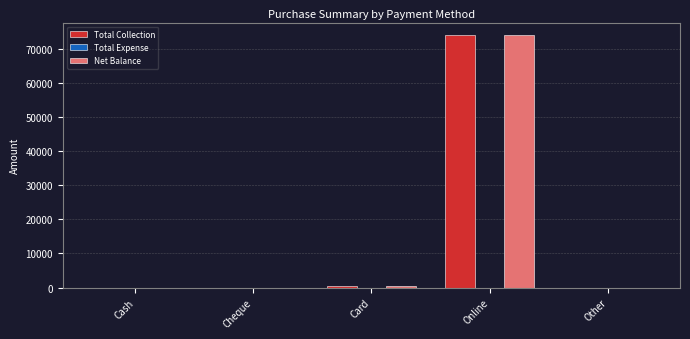

The value of Net Balance at Cheque is -35351.7. True or false?

False